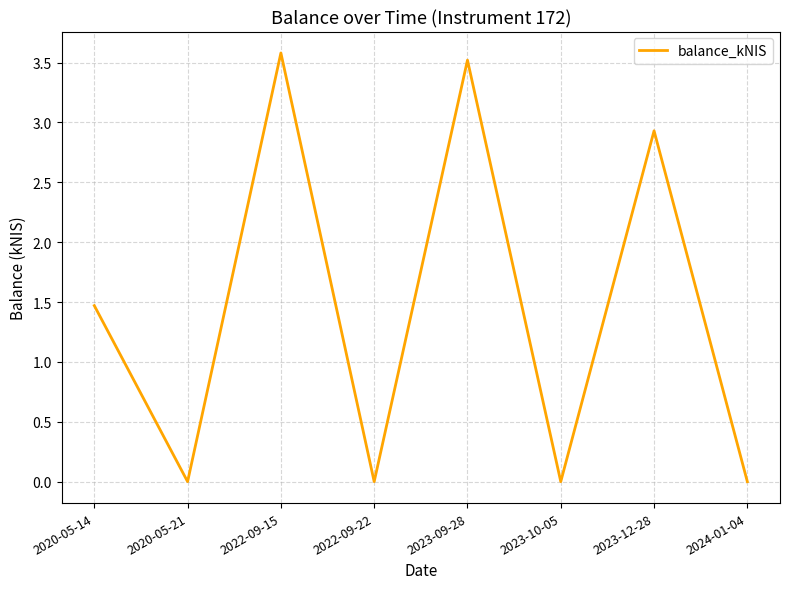

At which category does the data reach its first local peak?

2022-09-15